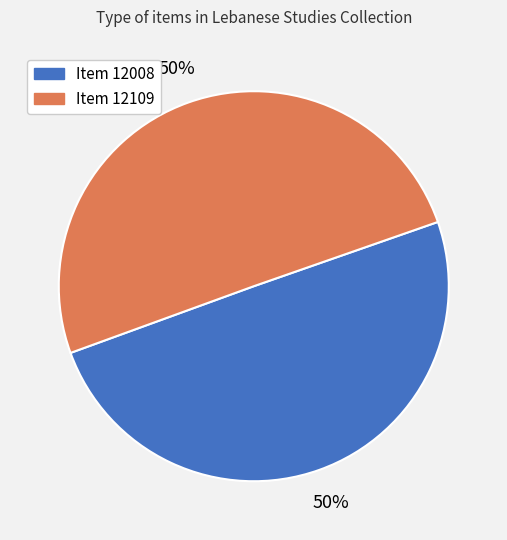

Do Item 12008 and Item 12109 together represent more than half of the pie?

Yes